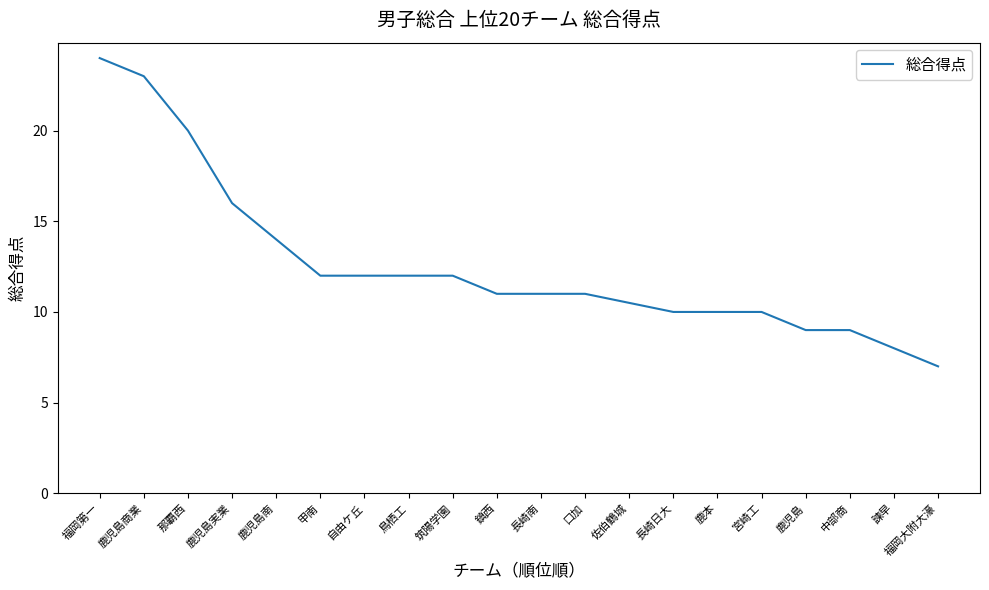

What is the sum of all values?

251.5